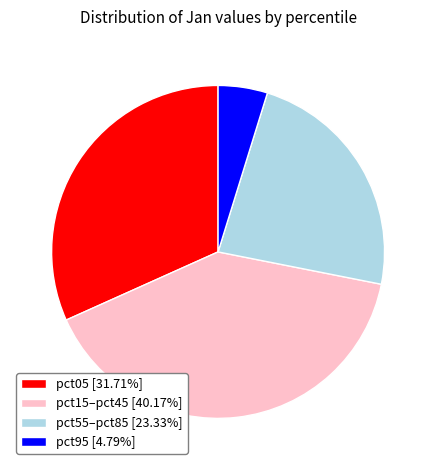

Do pct15–pct45 [40.17%] and pct55–pct85 [23.33%] together represent more than half of the pie?

Yes